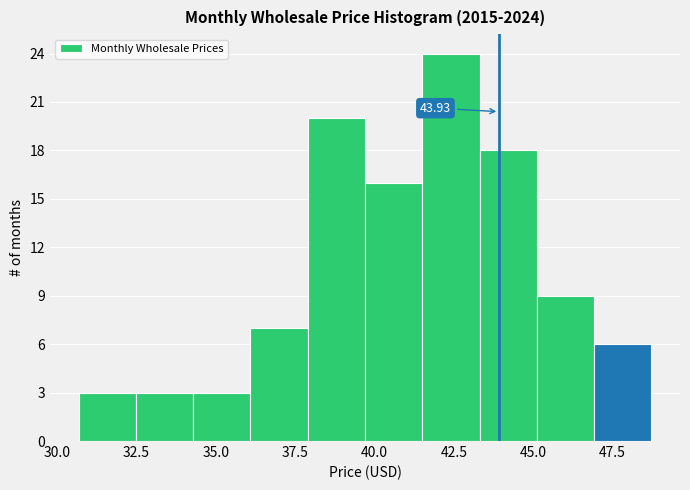

Around what value on the x-axis is the tallest bar? Give the approximate position of its centre, as read against the axis.

42.5